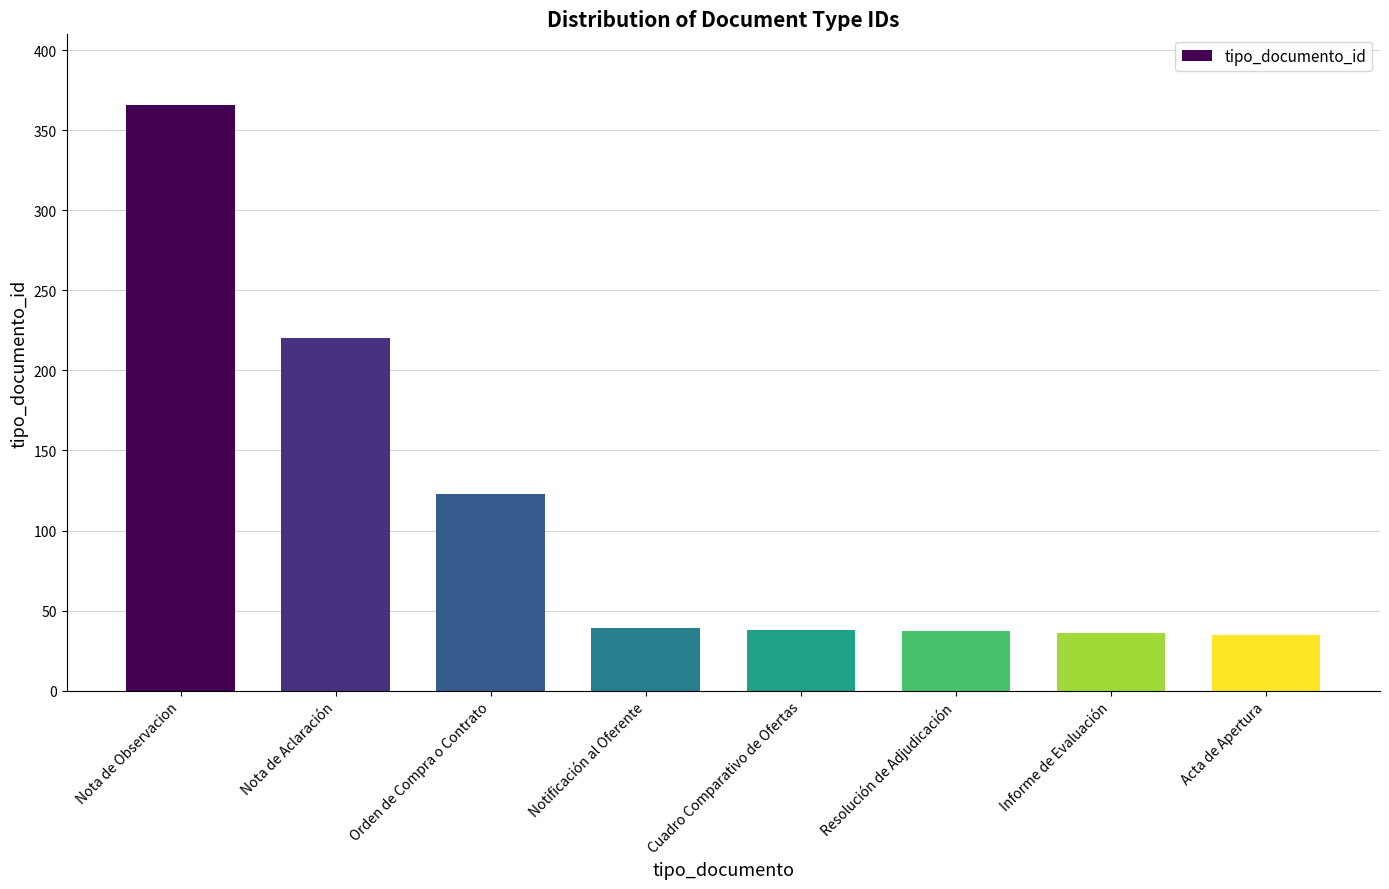

Where does the data first go above 39?

Nota de Observacion